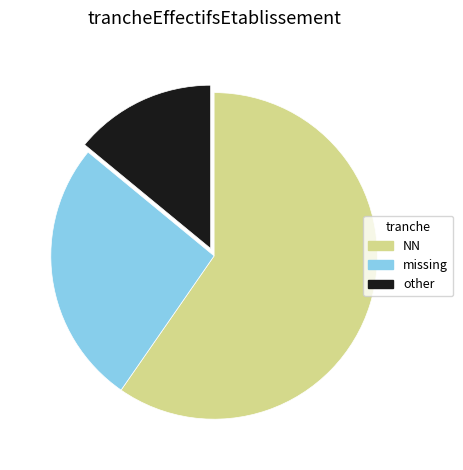

The NN slice represents 60% of the pie. True or false?

True